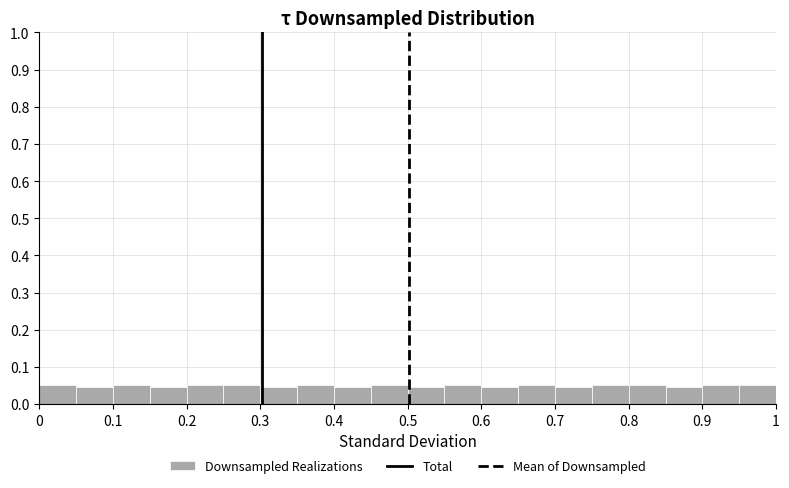

Reading left to right, list every bar in this chart as the range it spans on the x-axis followed by its height. The values are not printed on the chart, so give them approximately, as read against the axis.

0.00 to 0.05: 0.05
0.05 to 0.10: 0.05
0.10 to 0.15: 0.05
0.15 to 0.20: 0.05
0.20 to 0.25: 0.05
0.25 to 0.30: 0.05
0.30 to 0.35: 0.05
0.35 to 0.40: 0.05
0.40 to 0.45: 0.05
0.45 to 0.50: 0.05
0.50 to 0.55: 0.05
0.55 to 0.60: 0.05
0.60 to 0.65: 0.05
0.65 to 0.70: 0.05
0.70 to 0.75: 0.05
0.75 to 0.80: 0.05
0.80 to 0.85: 0.05
0.85 to 0.90: 0.05
0.90 to 0.95: 0.05
0.95 to 1.00: 0.05